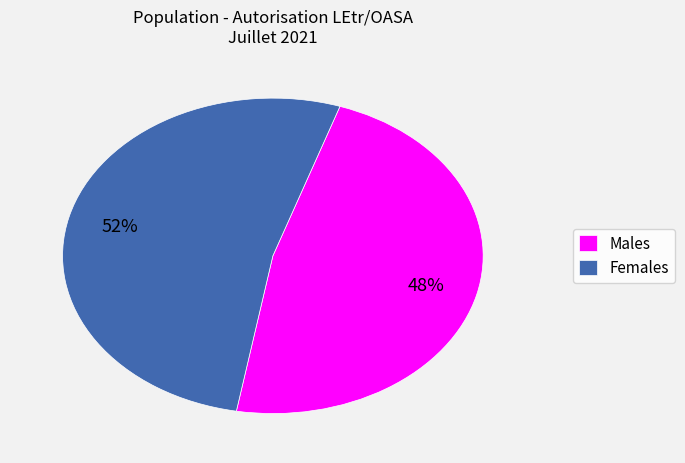

Is there any slice that represents more than half of the pie?

Yes